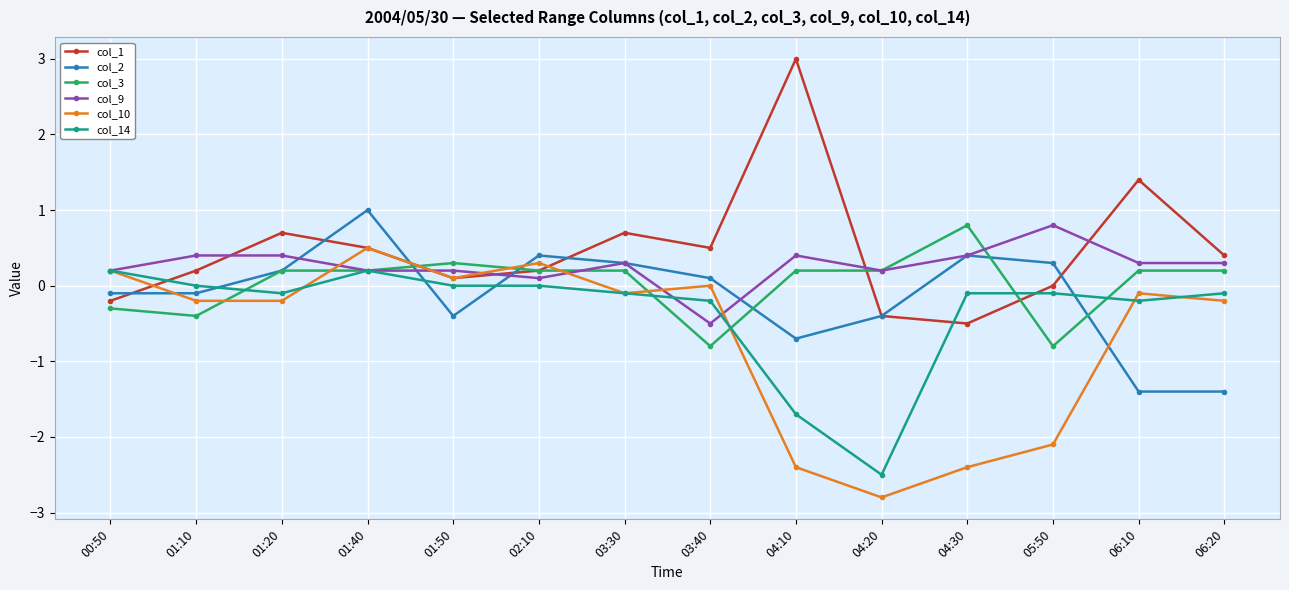

The value of col_1 at 01:40 is 0.3. True or false?

False